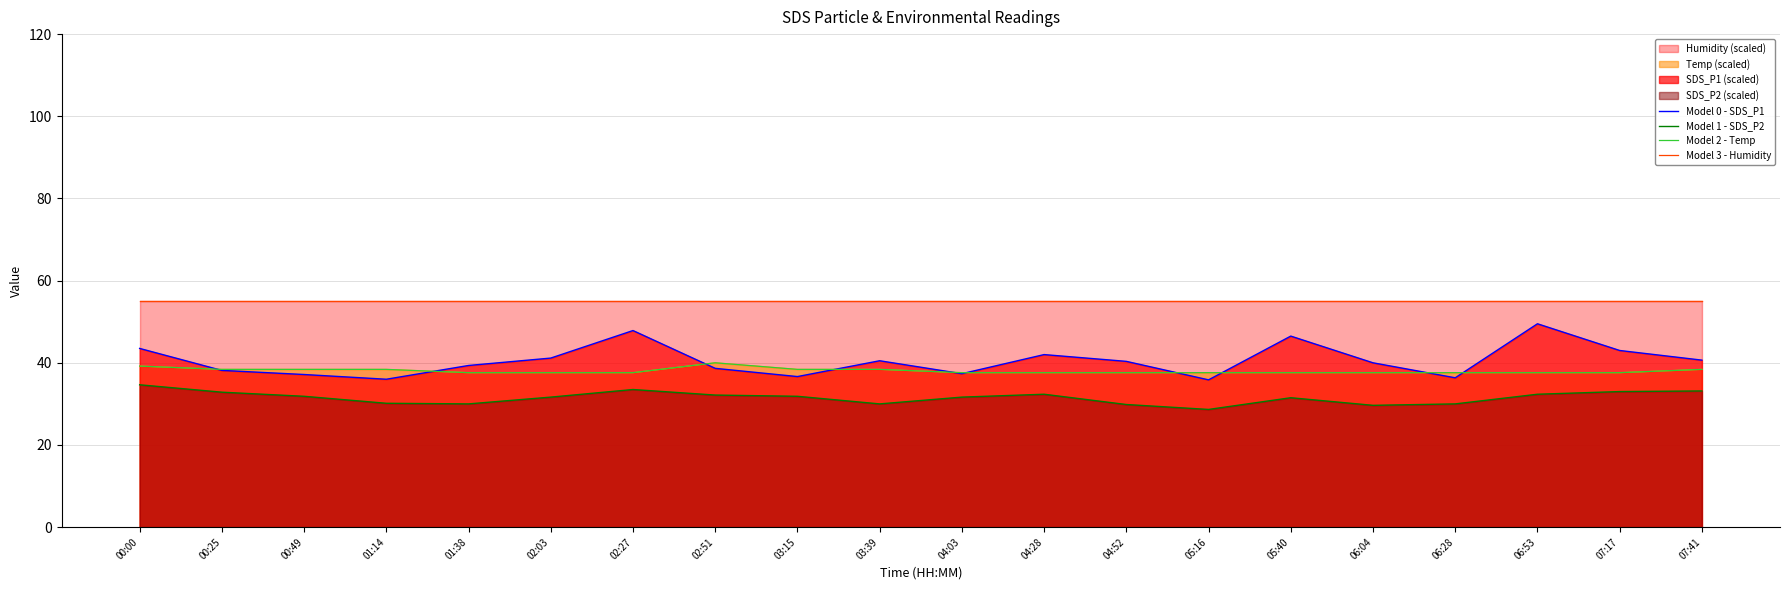

How many interior local peaks does the Model 2 - Temp series have?

1